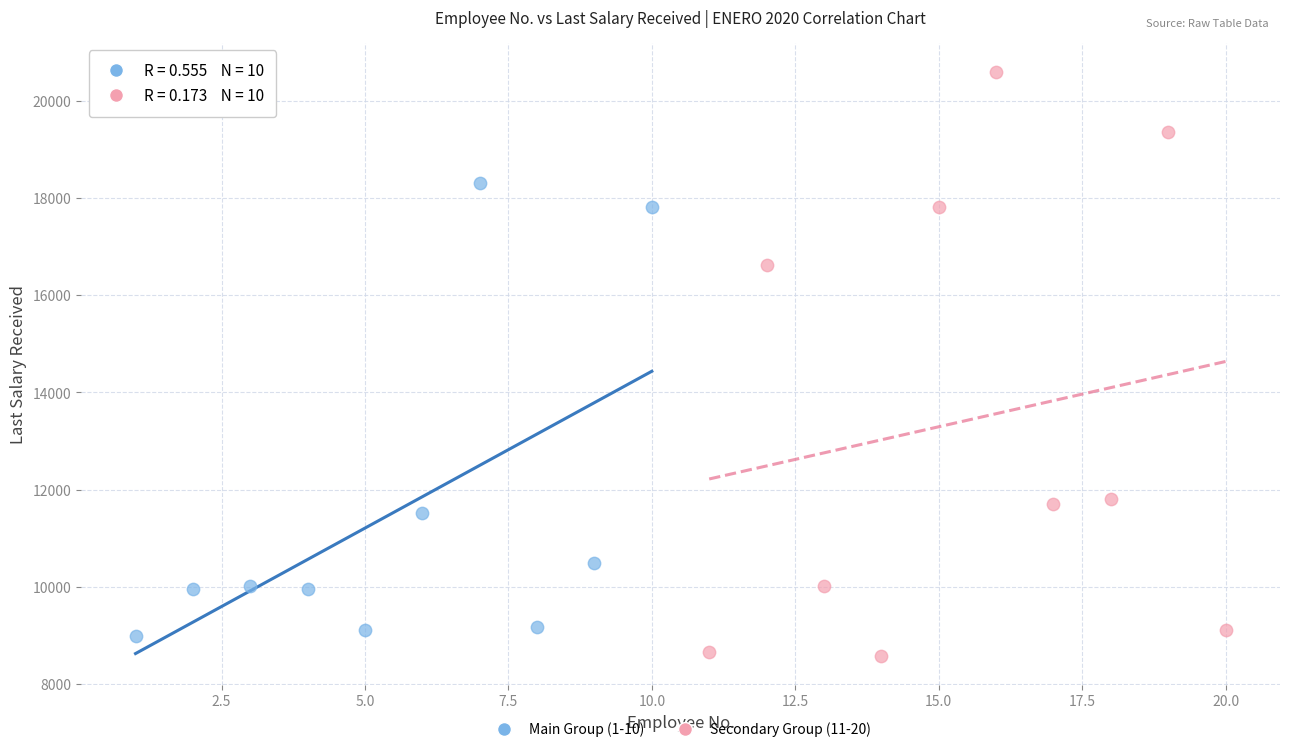

Which series reaches the minimum Y coordinate?

Secondary Group (11-20)